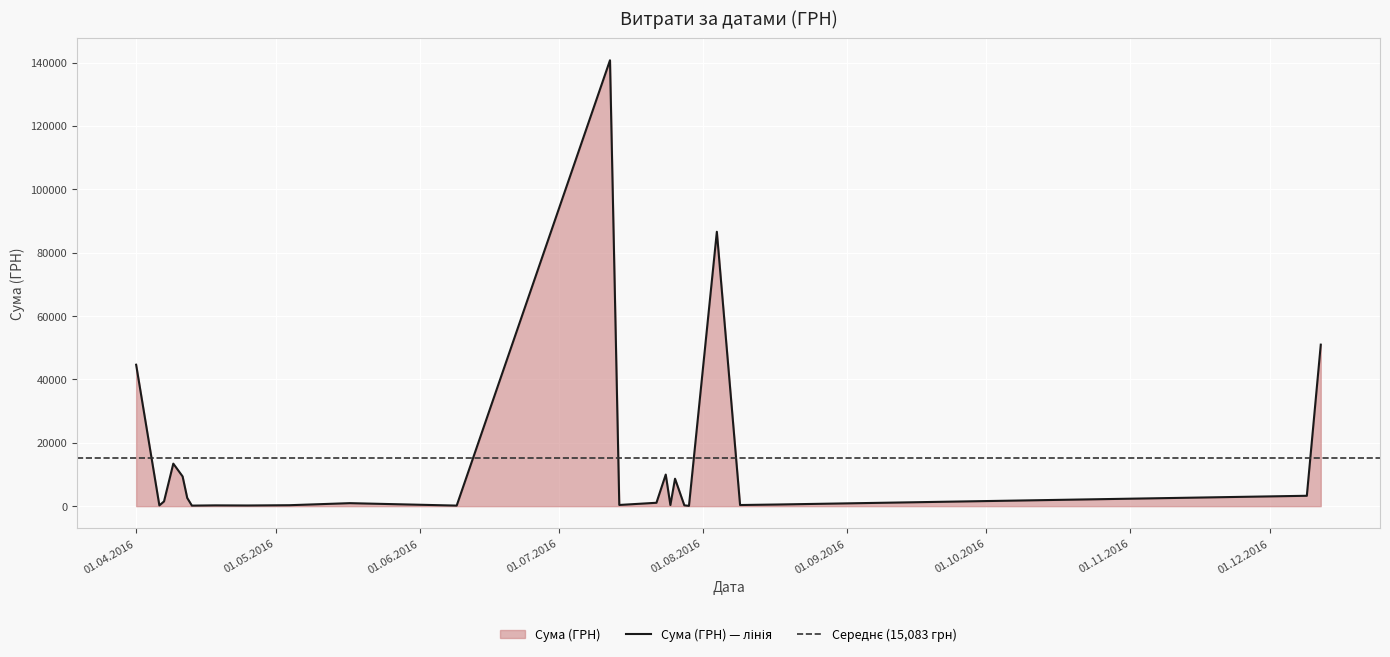

What is the label of the 16th point from the right?

18.04.2016